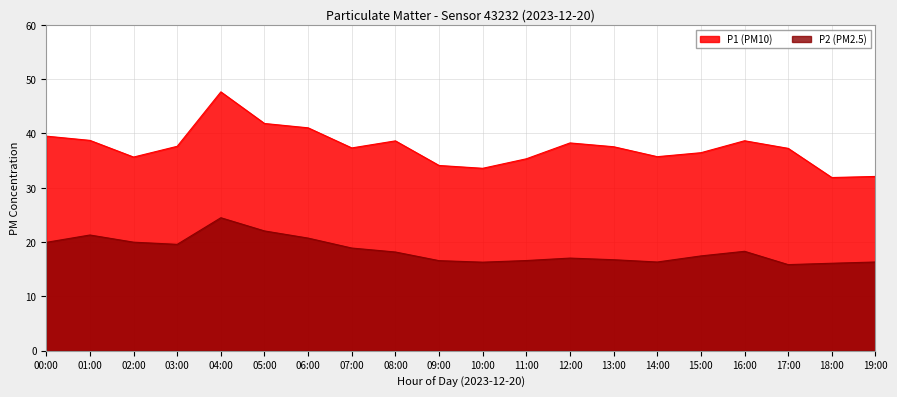

What are all the series names shown in the legend?

P1 (PM10), P2 (PM2.5)